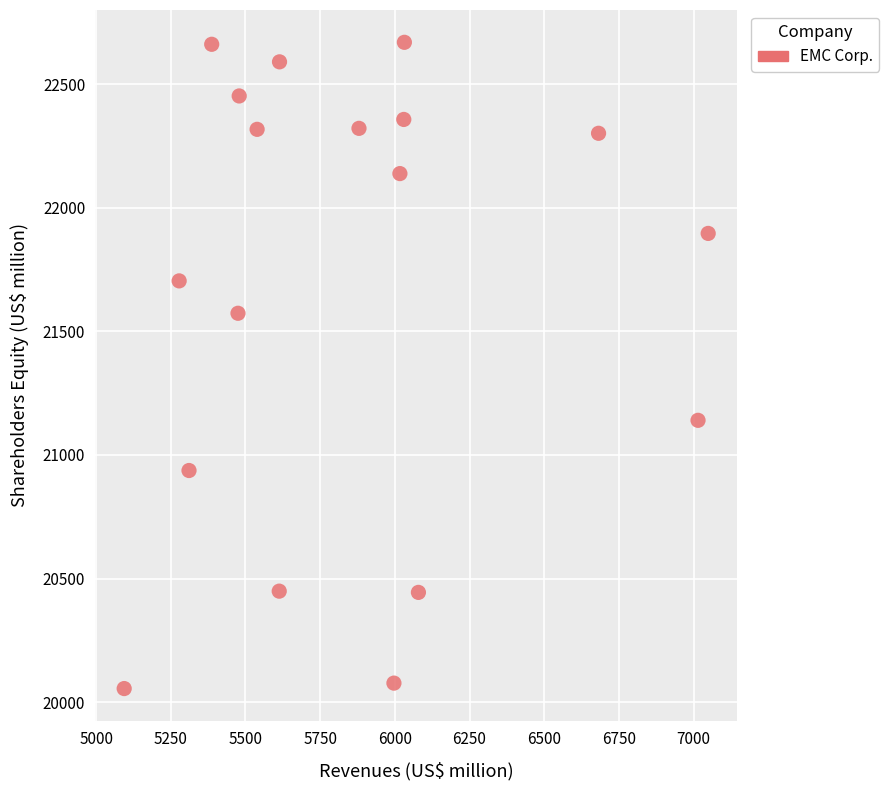

What is the range of Y values (max minus min)?

2614